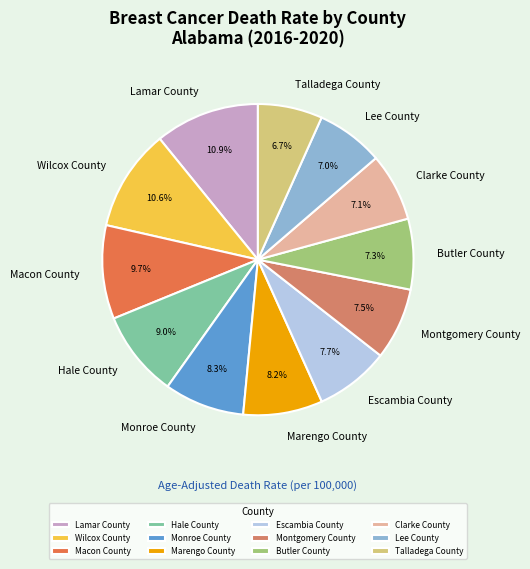

Between Lamar County and Macon County, which is larger?

Lamar County